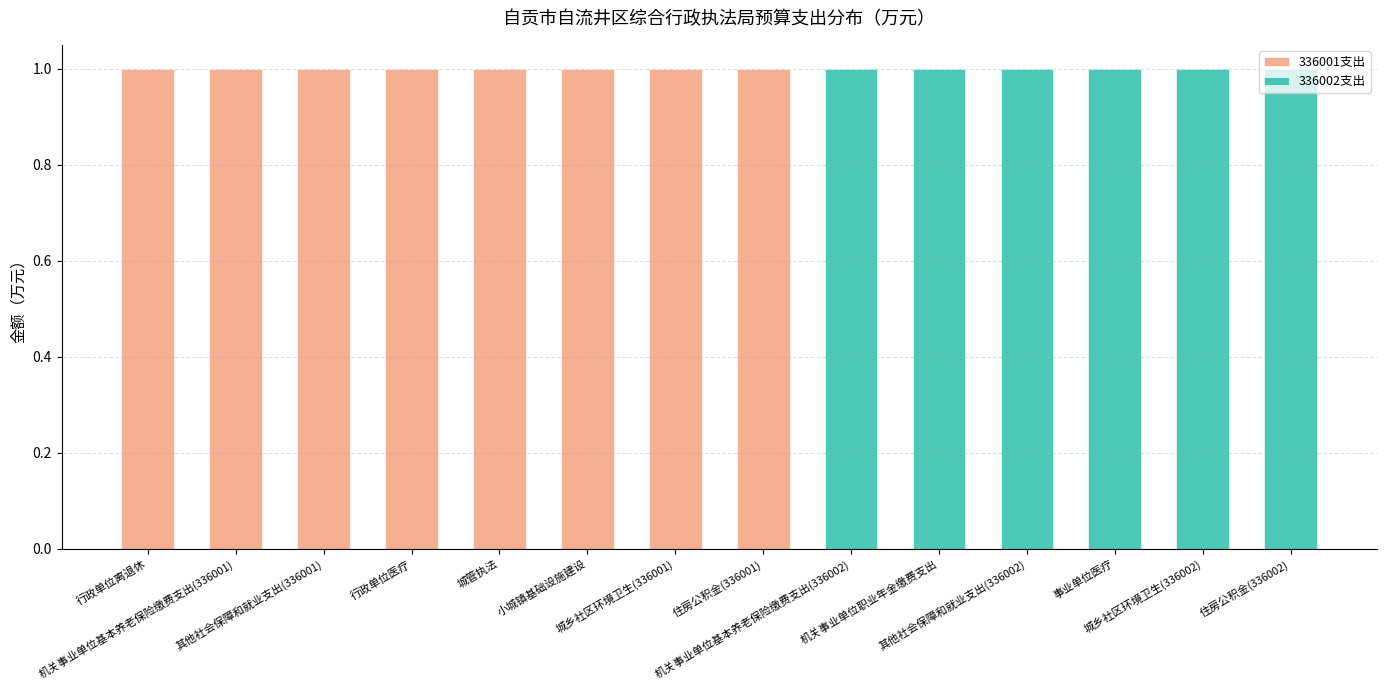

How many data points does each series have?

14